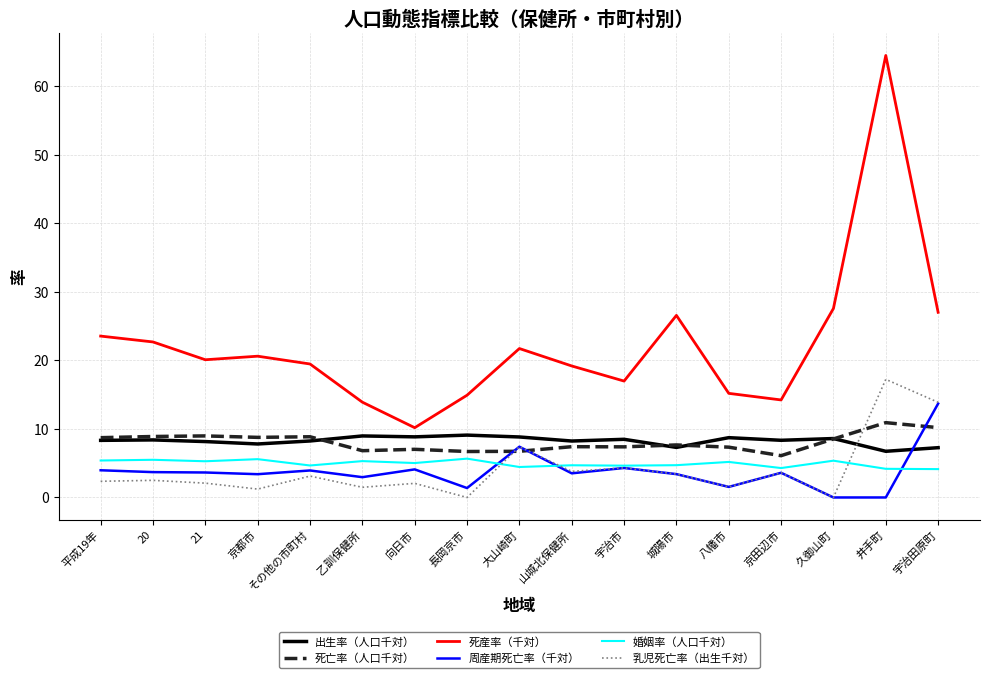

Which label corresponds to the largest value in the chart?

井手町